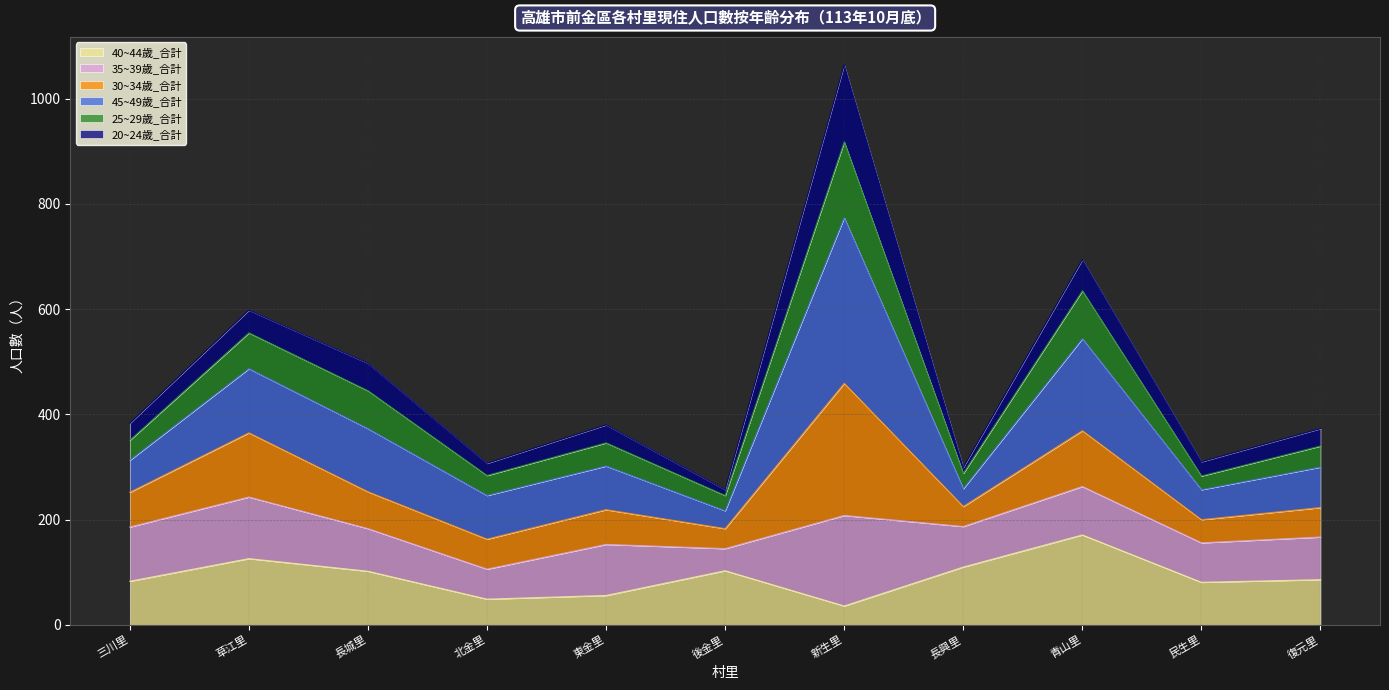

Does the chart display data point markers on the line(s)?

No